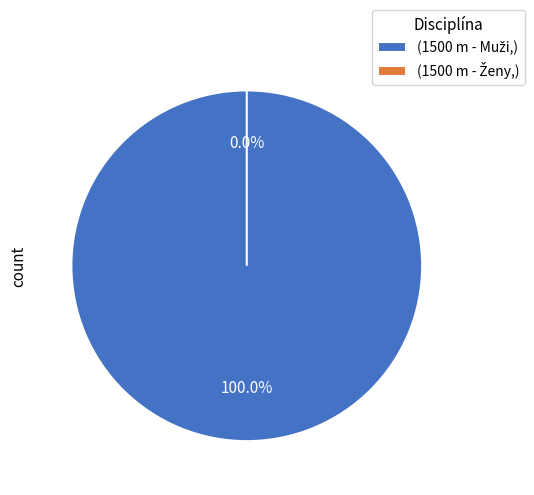

To the nearest percent, what is the average slice percentage?

50%